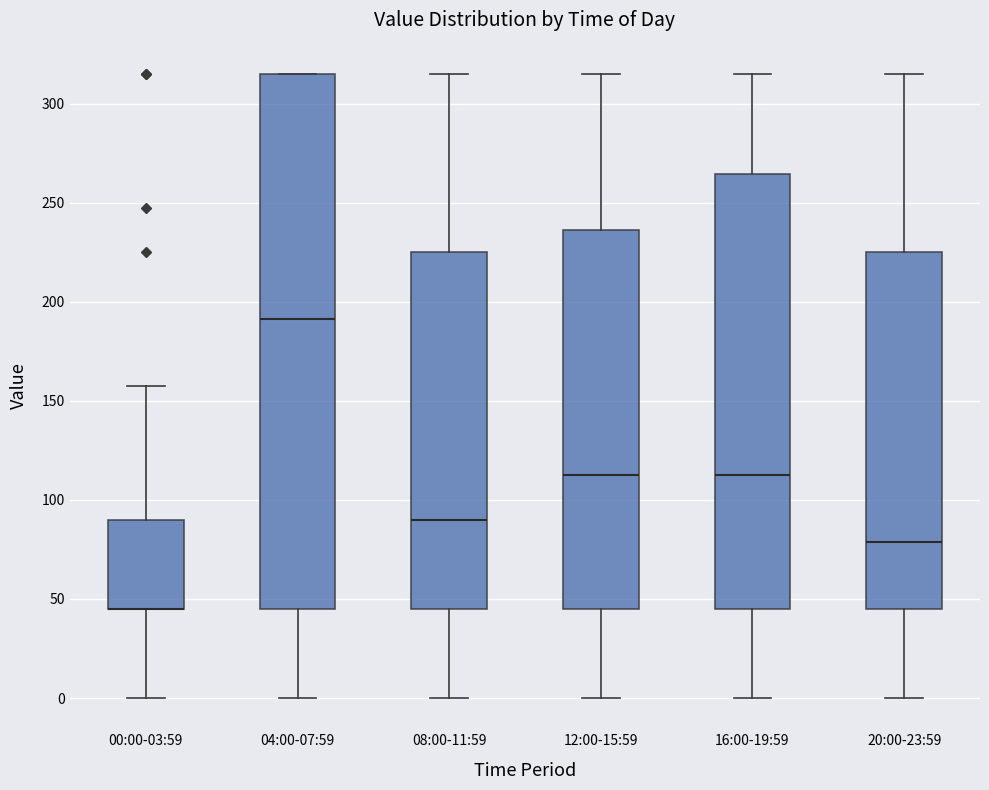

Where does the lower whisker of the box for 08:00-11:59 end on the y-axis? The values are not printed on the chart, so give them approximately, as read against the axis.

0